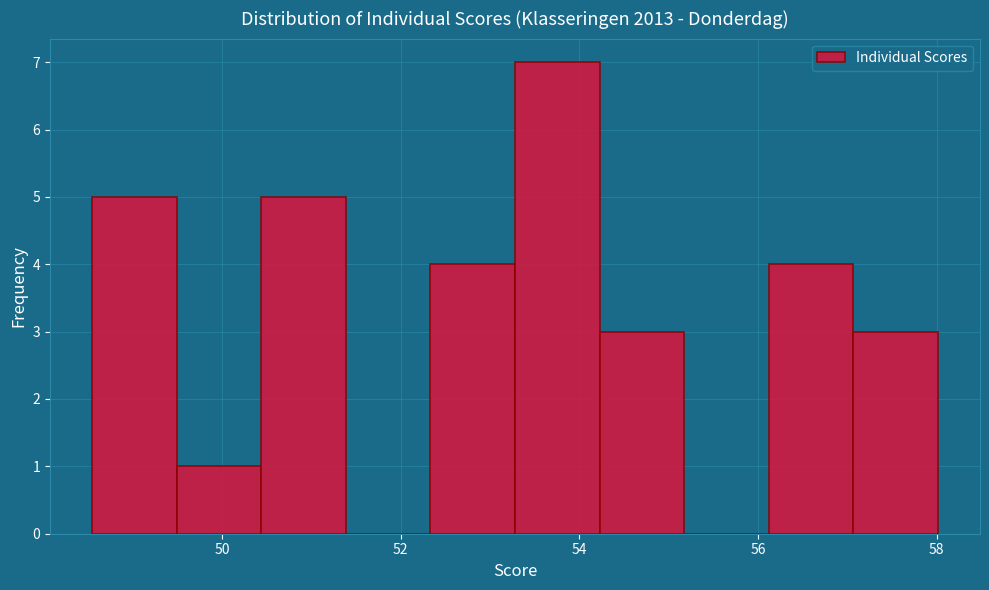

How tall is the bar that spans 56.2 to 57.0 on the x-axis? Neither the bar edges nor the heights are printed on the chart, so give them approximately, as read against the axes.

4